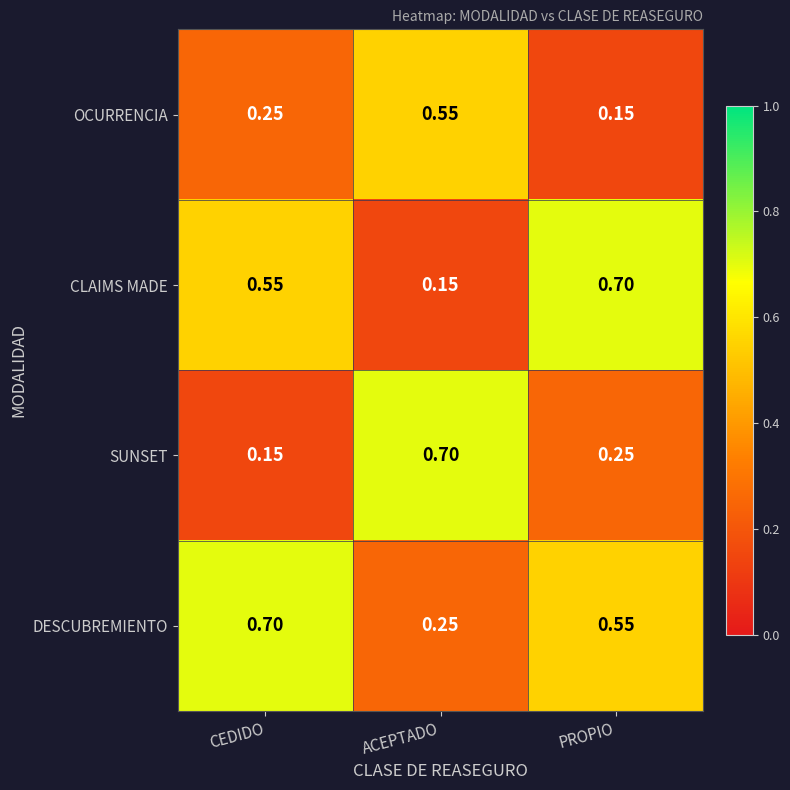

Is the value of DESCUBREMIENTO at CEDIDO greater than the value of OCURRENCIA at PROPIO?

Yes